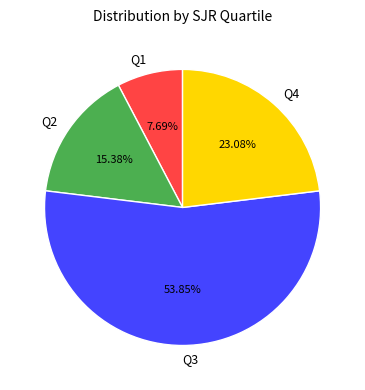

Does Q1 represent more than half of the total?

No